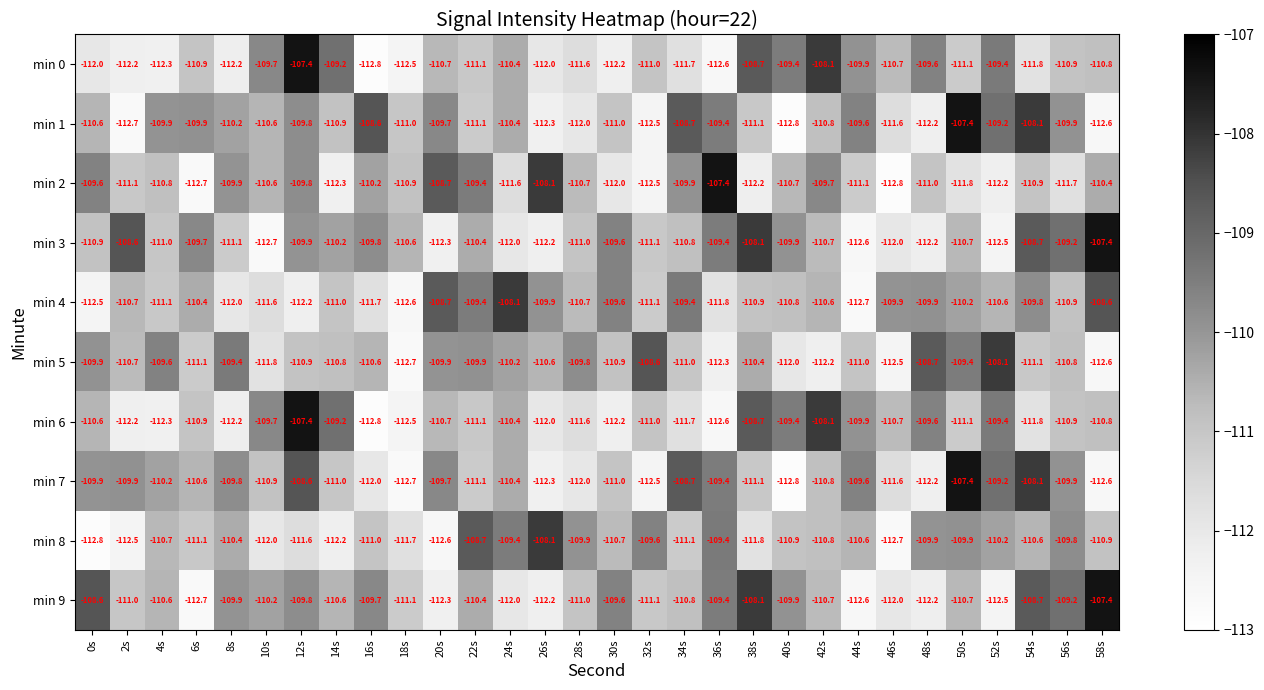

At which label does min 3 reach its peak?

58s